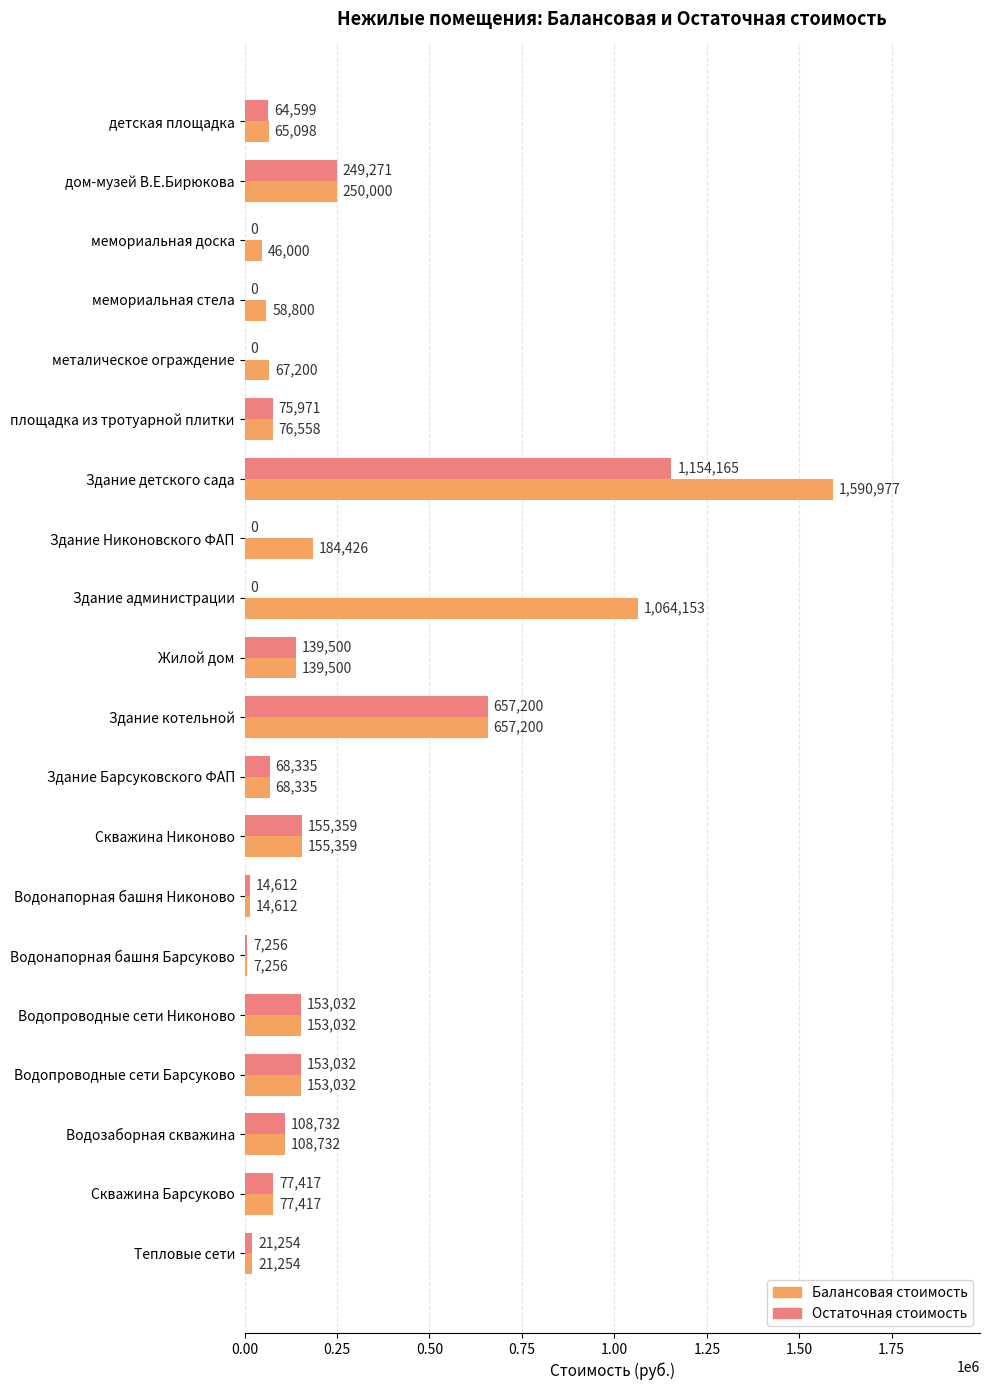

Between дом-музей В.Е.Бирюкова and мемориальная доска, which series saw the biggest shift?

Остаточная стоимость